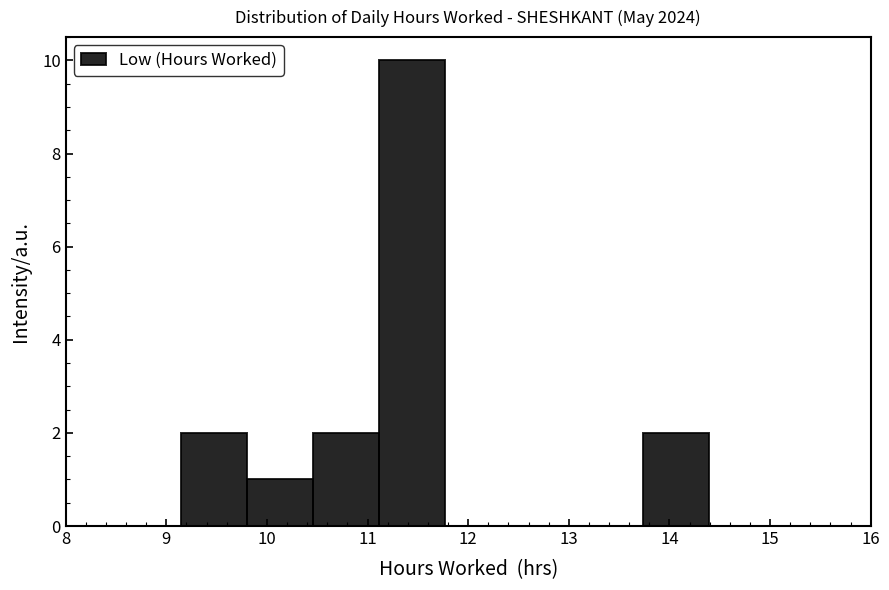

How tall is the bar that spans 9.2 to 9.8 on the x-axis? Neither the bar edges nor the heights are printed on the chart, so give them approximately, as read against the axes.

2